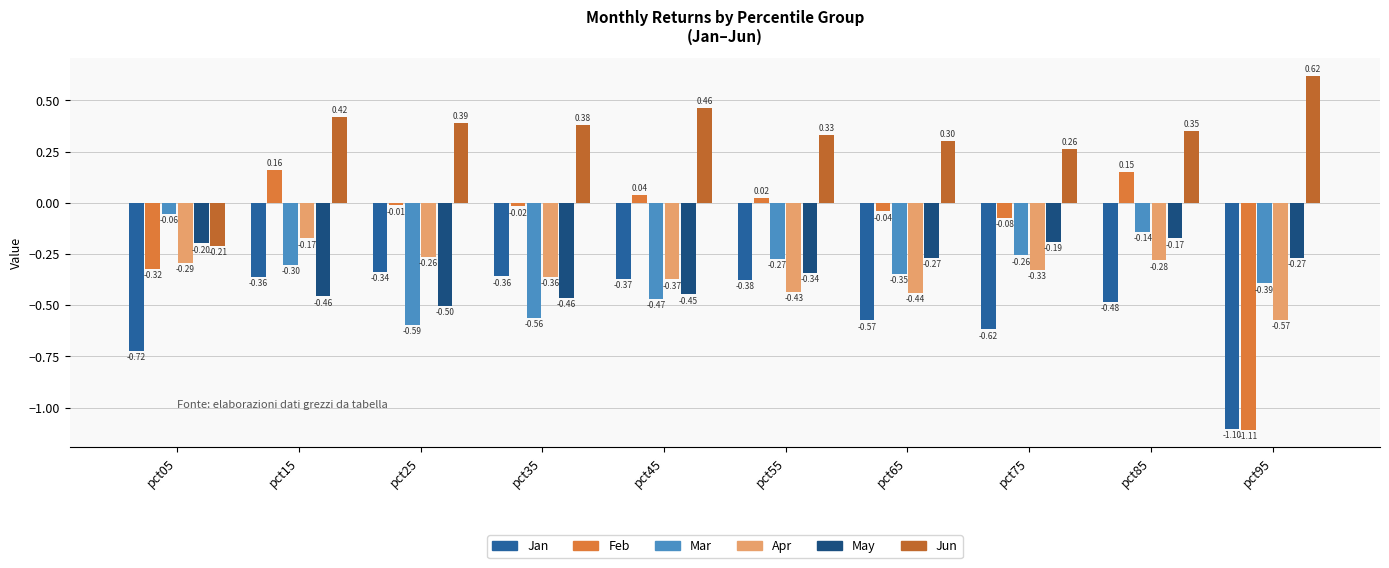

What is the greatest value displayed?

0.6